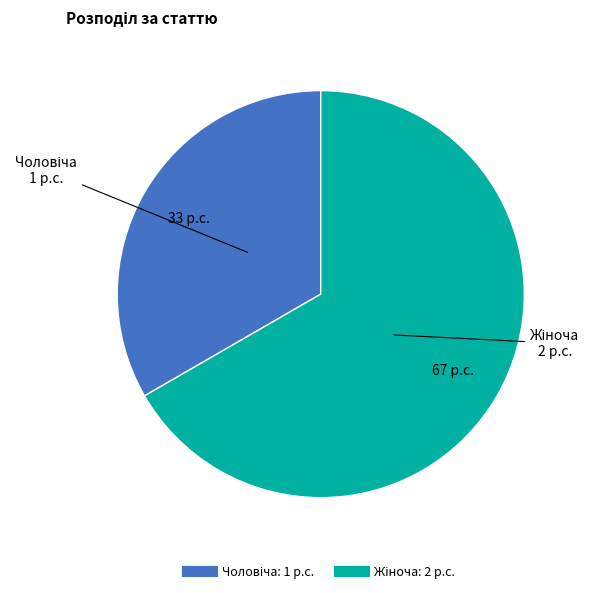

Is there a majority slice in this chart?

Yes